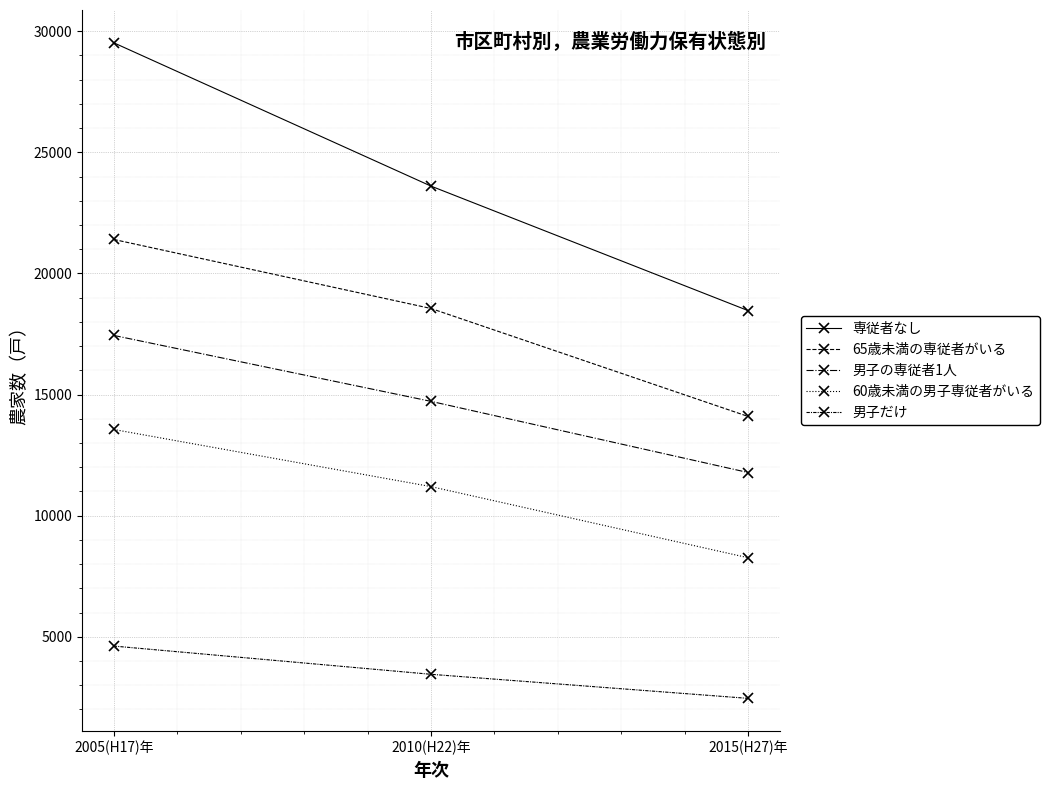

Is the value of 60歳未満の男子専従者がいる at 2005(H17)年 greater than the value of 専従者なし at 2015(H27)年?

No